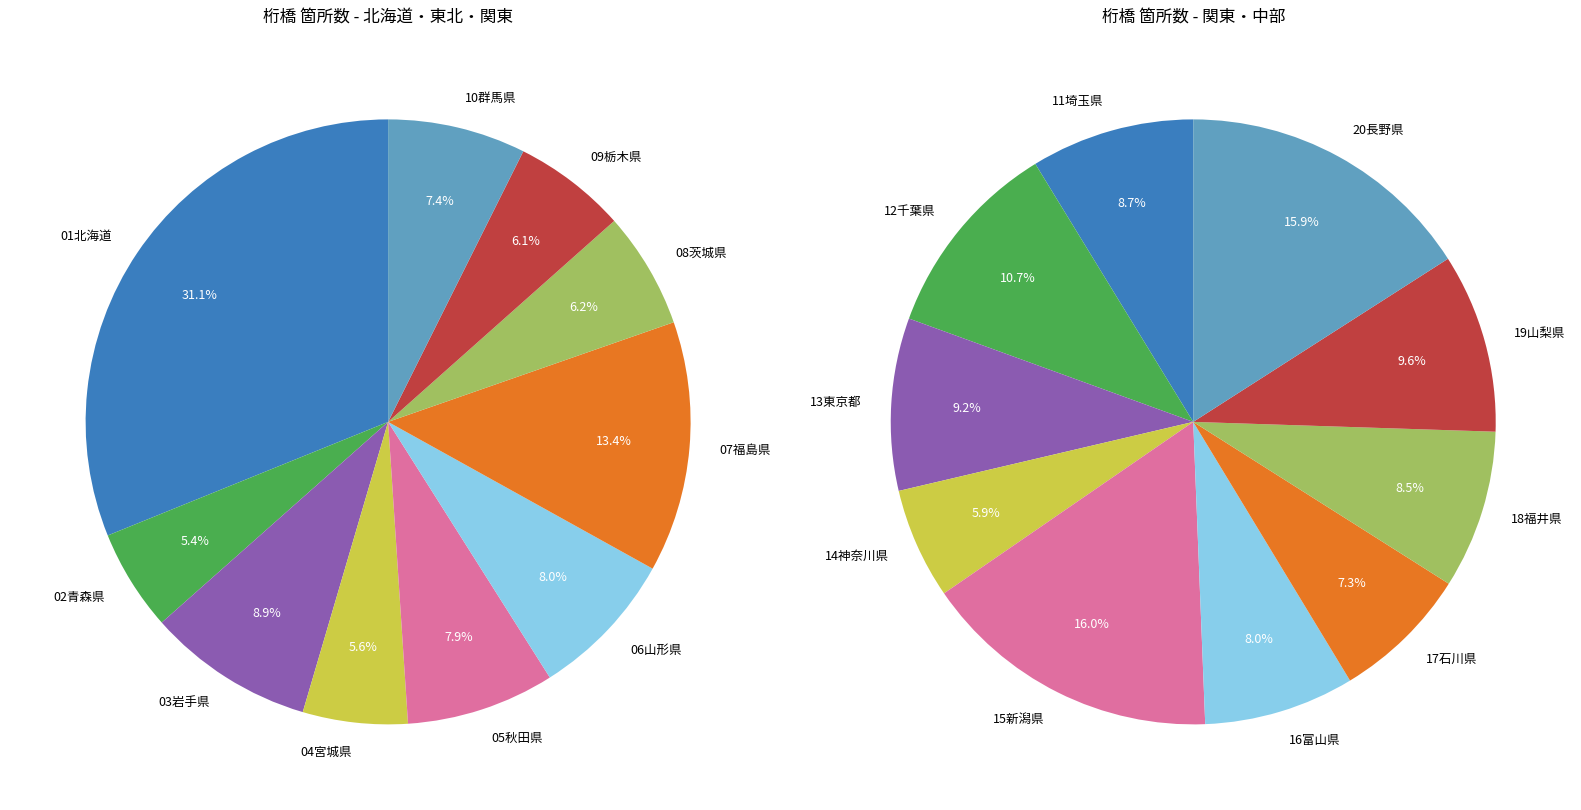

Rank the categories by value from lowest to highest.

02青森県, 04宮城県, 09栃木県, 08茨城県, 10群馬県, 05秋田県, 06山形県, 03岩手県, 07福島県, 01北海道